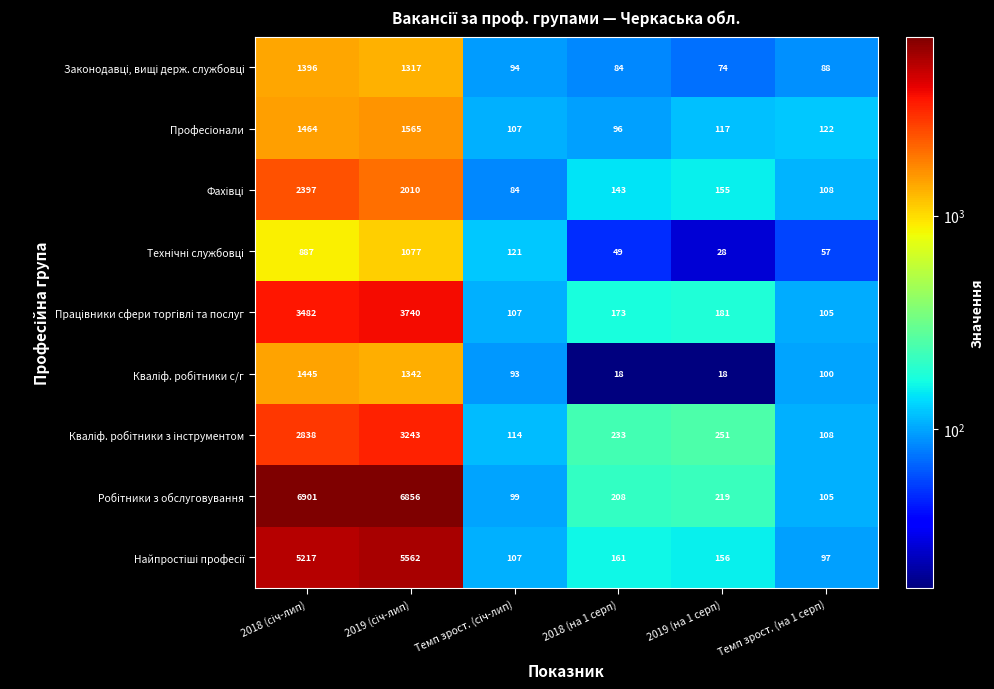

What is the total value across all series at Темп зрост. (на 1 серп)?

890